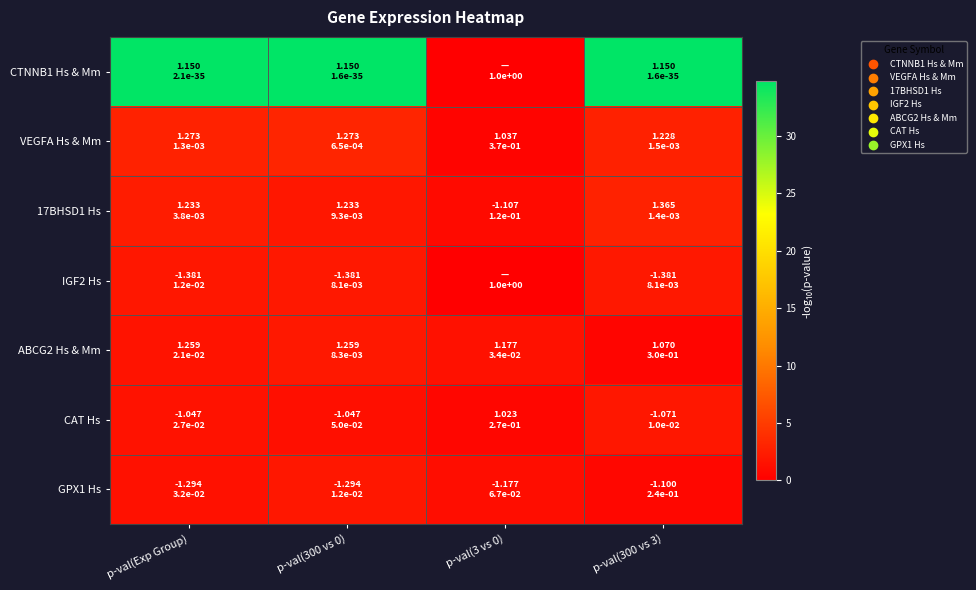

At which category is the sum across all series the highest?

p-val(300 vs 0)